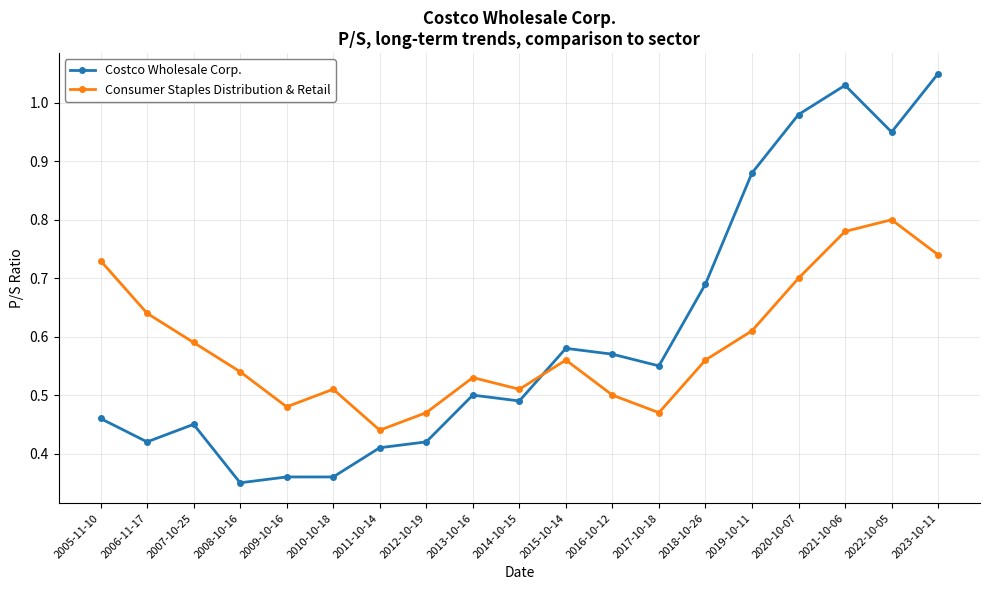

Is it true that Consumer Staples Distribution & Retail equals 0.3 at 2005-11-10?

False